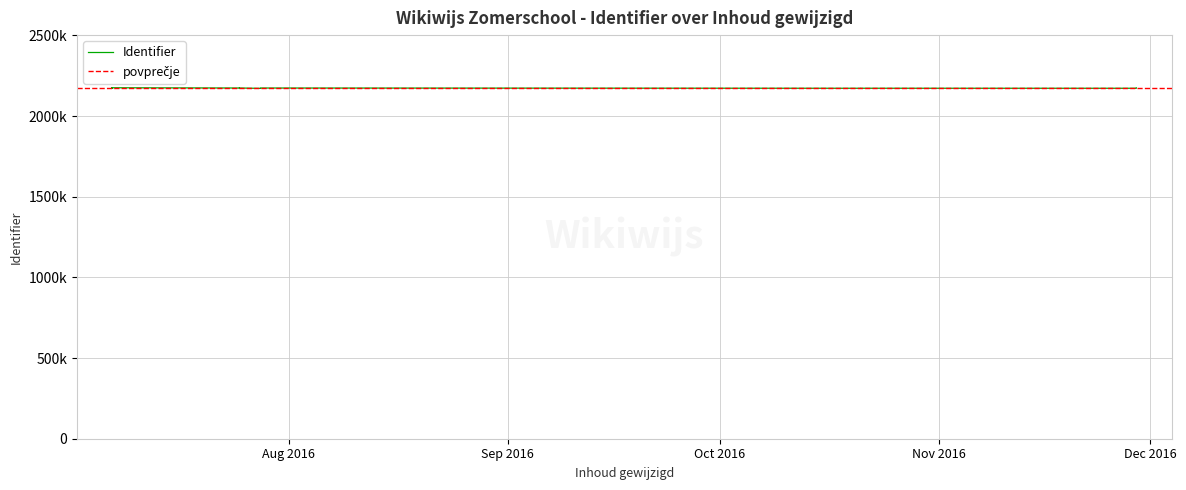

Does the chart display data point markers on the line(s)?

No